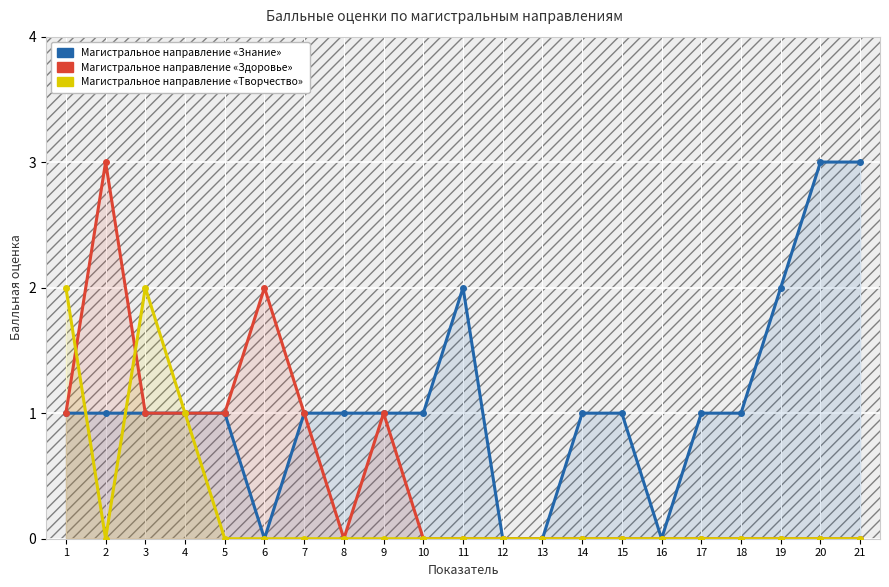

What is the sum of all Магистральное направление «Творчество» values?

5